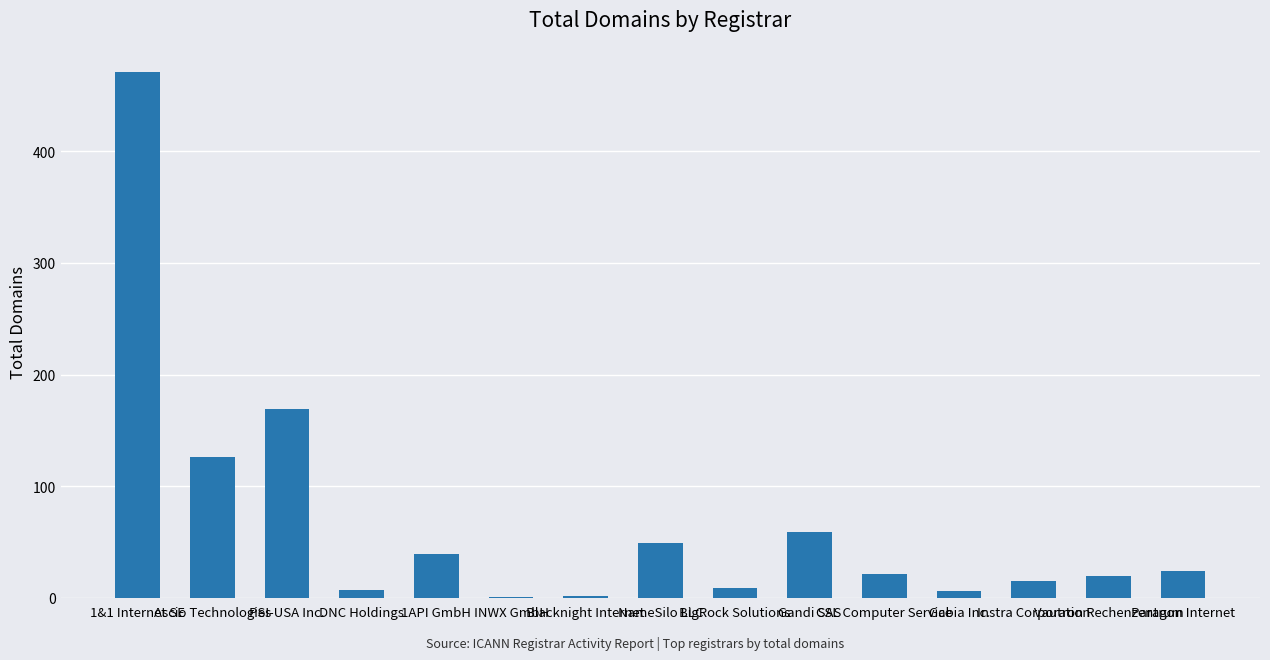

What is the maximum value shown in the chart?

471